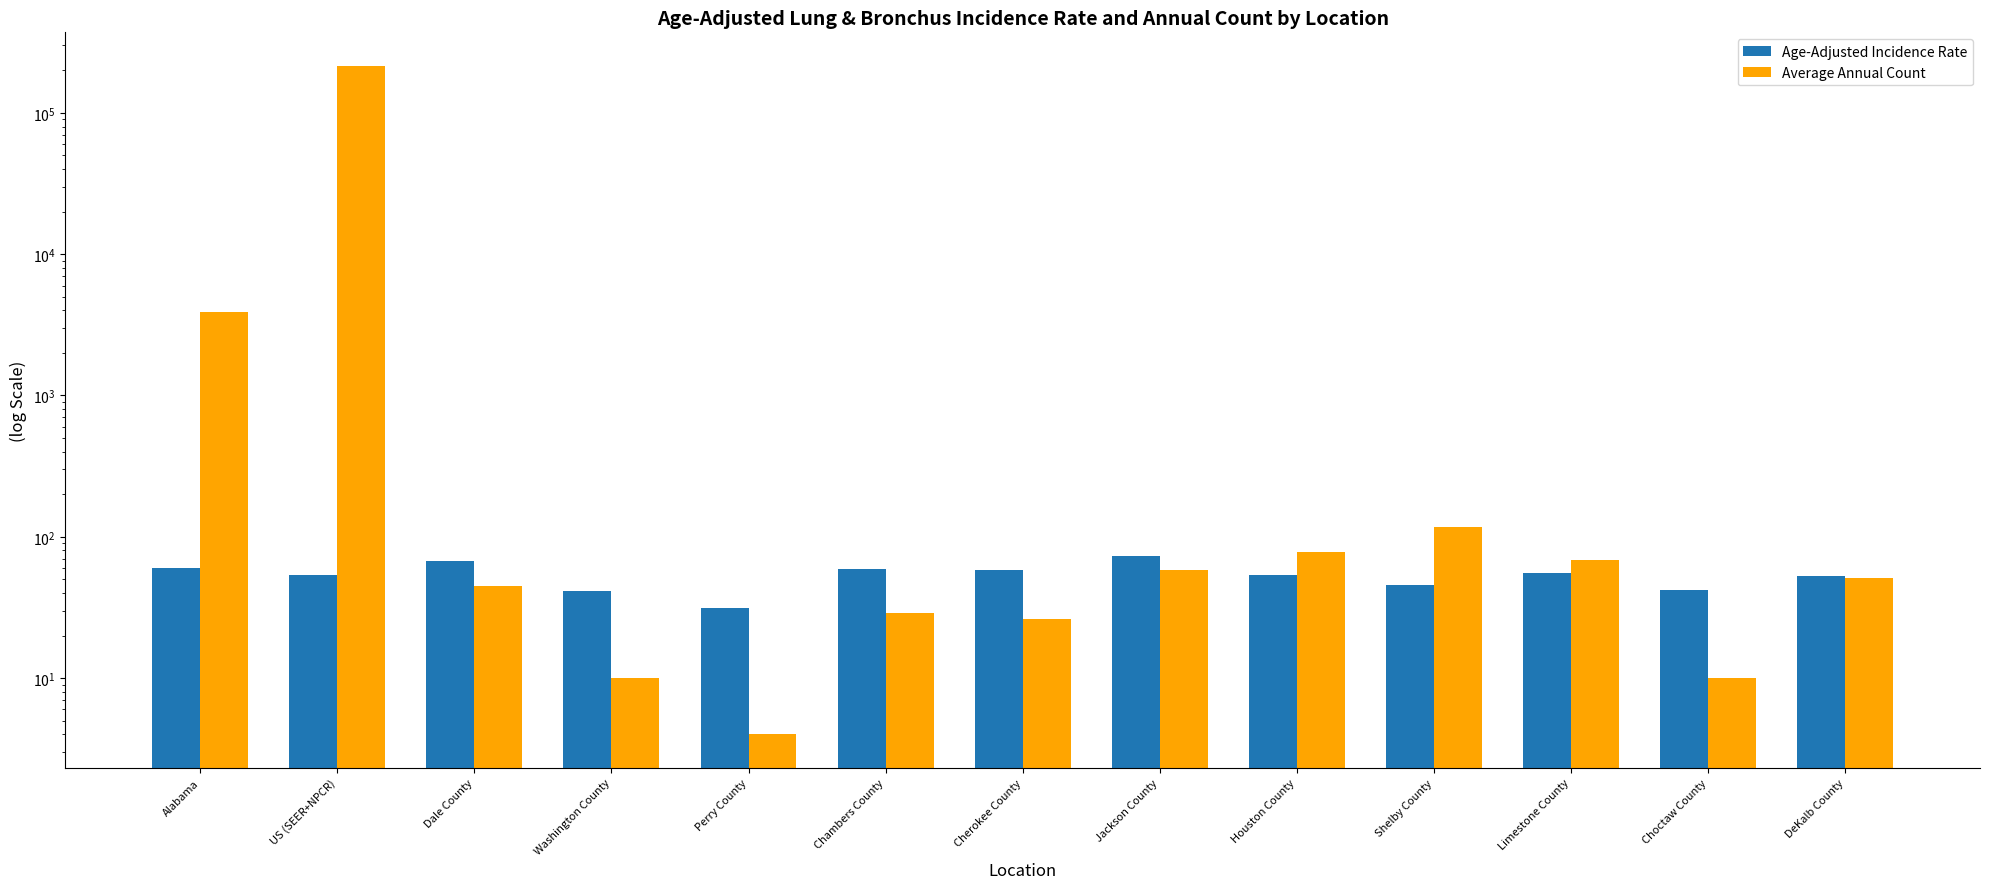

Is it true that Average Annual Count equals 29.0 at Chambers County?

True